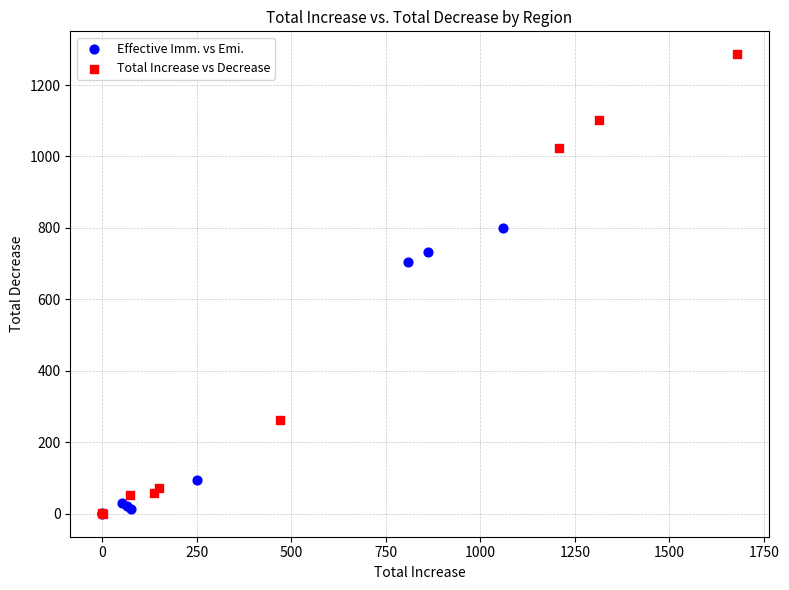

Which series contains the highest Y value?

Total Increase vs Decrease